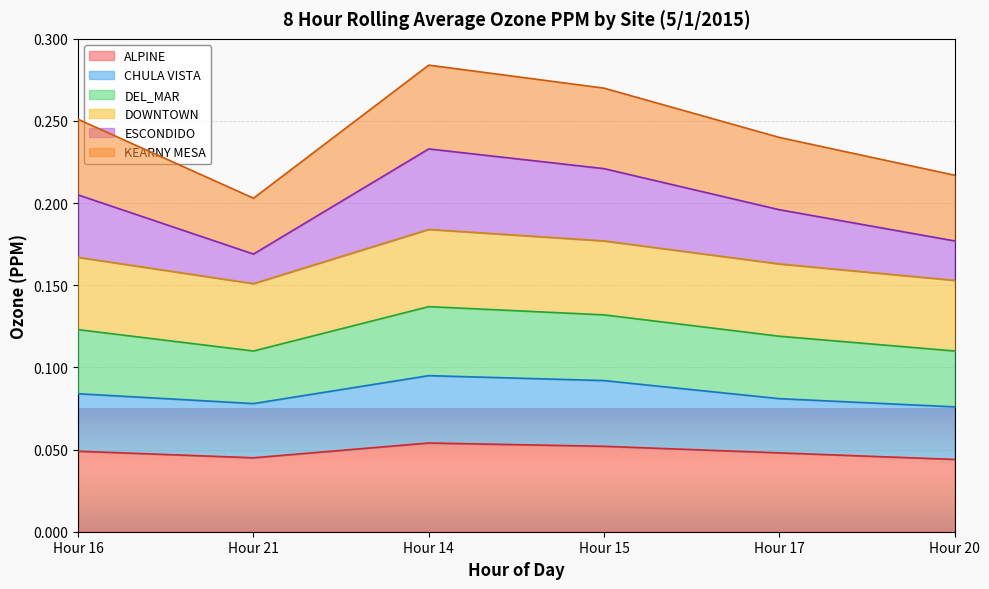

True or false: ESCONDIDO and CHULA VISTA cross at least once.

False